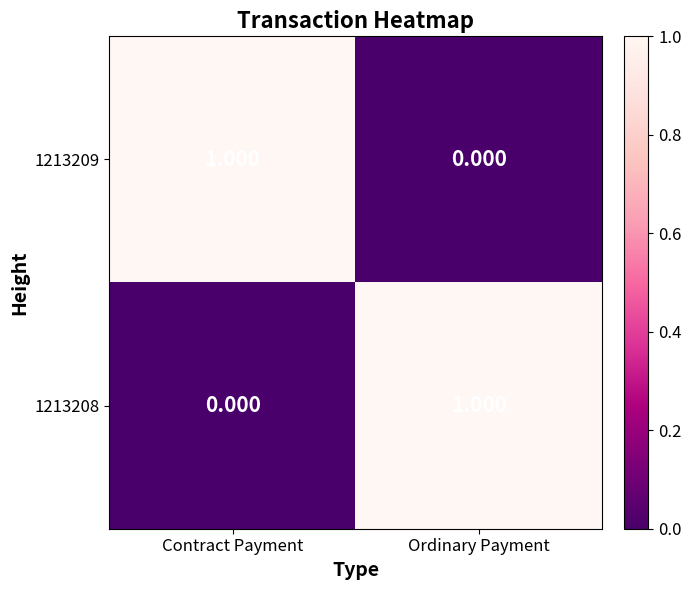

At which label is 1213208 closest to 0?

Contract Payment